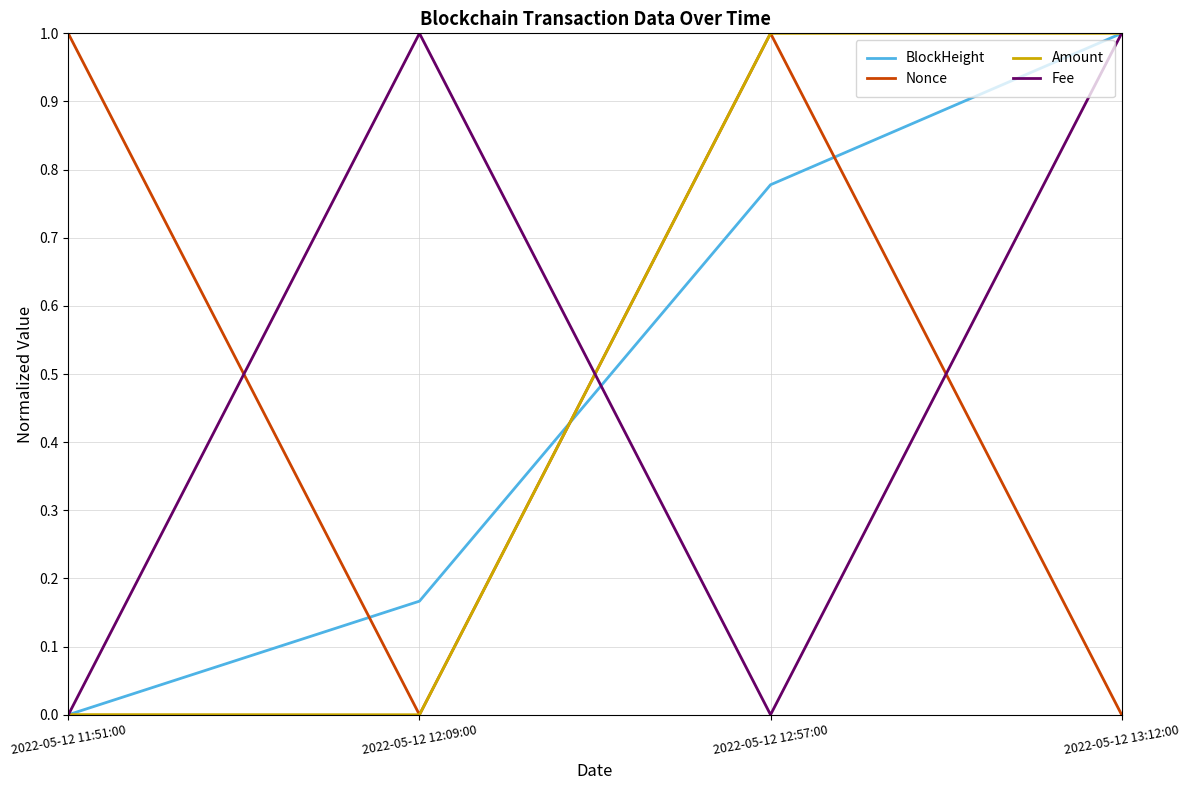

How many intersections are there between Nonce and Fee?

3